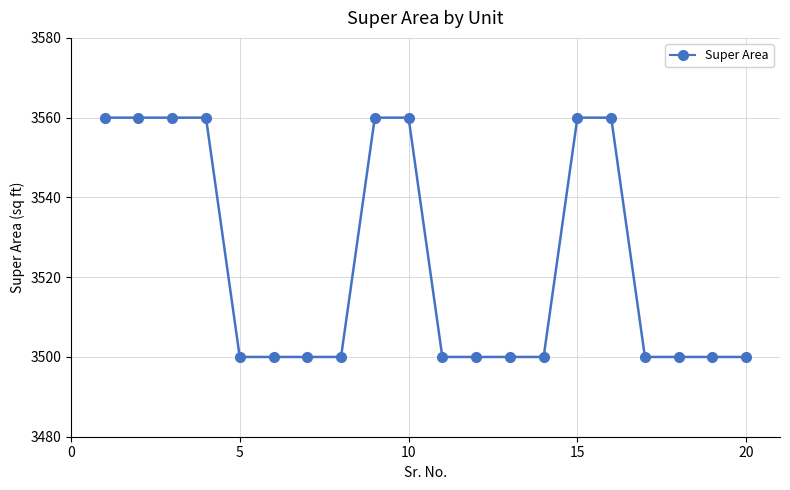

What is the minimum value shown in the chart?

3500